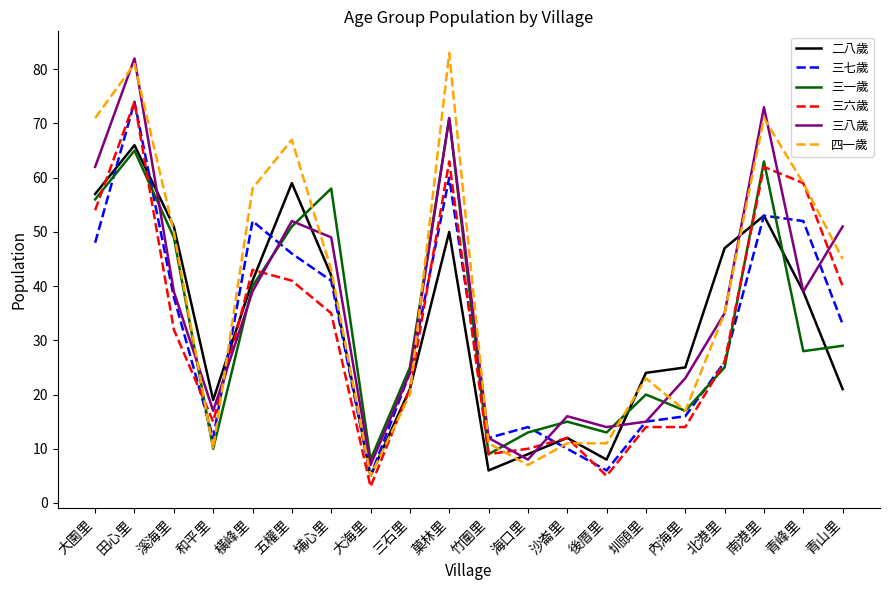

Between which two adjacent categories do 三六歲 and 四一歲 first intersect?

溪海里 and 和平里